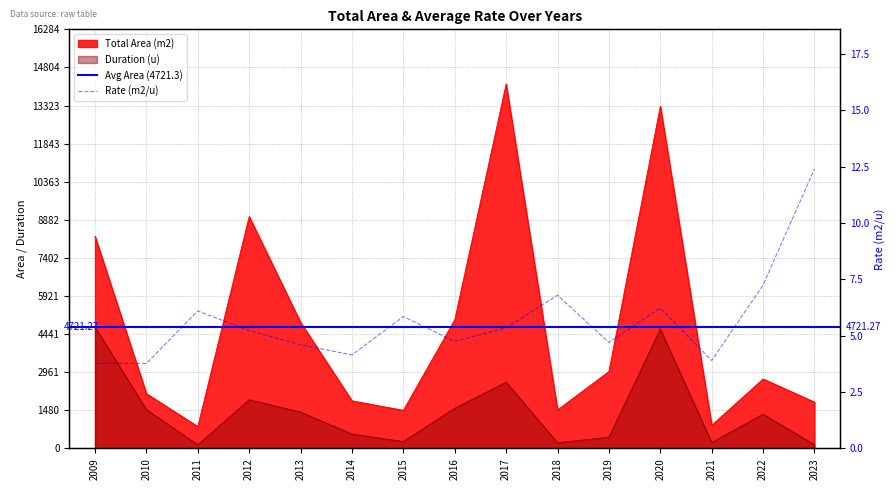

What is the sum of all Total Area (m2) values?

70819.0